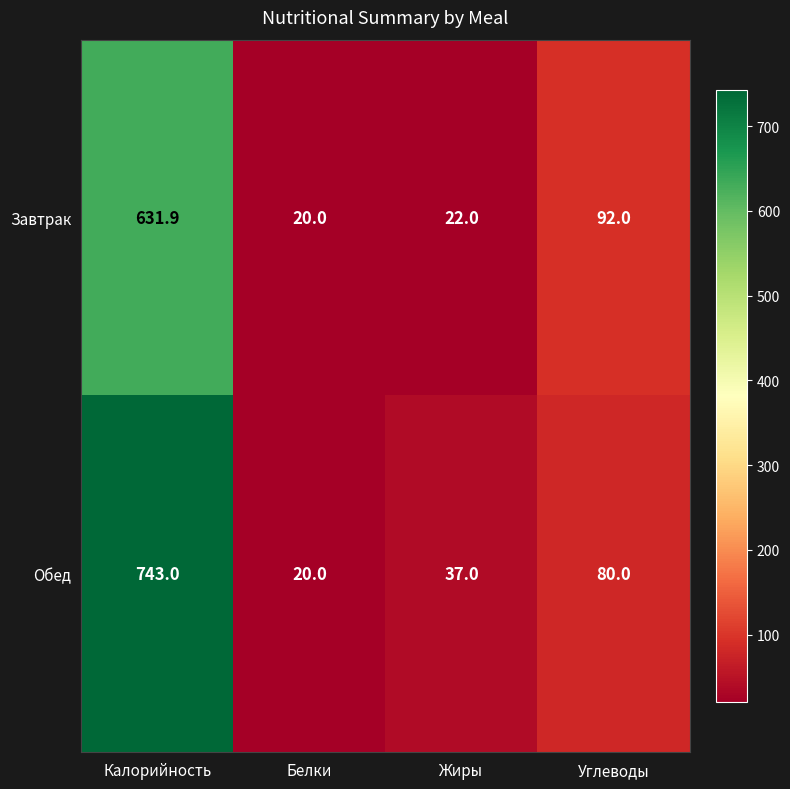

What is the difference between the Обед values at Калорийность and Жиры?

706.0